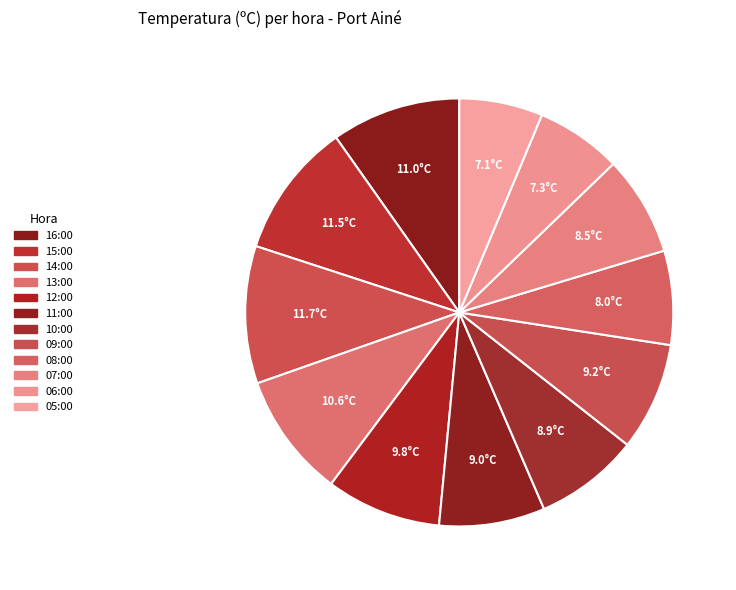

Does 06:00 account for over 50% of the chart?

No